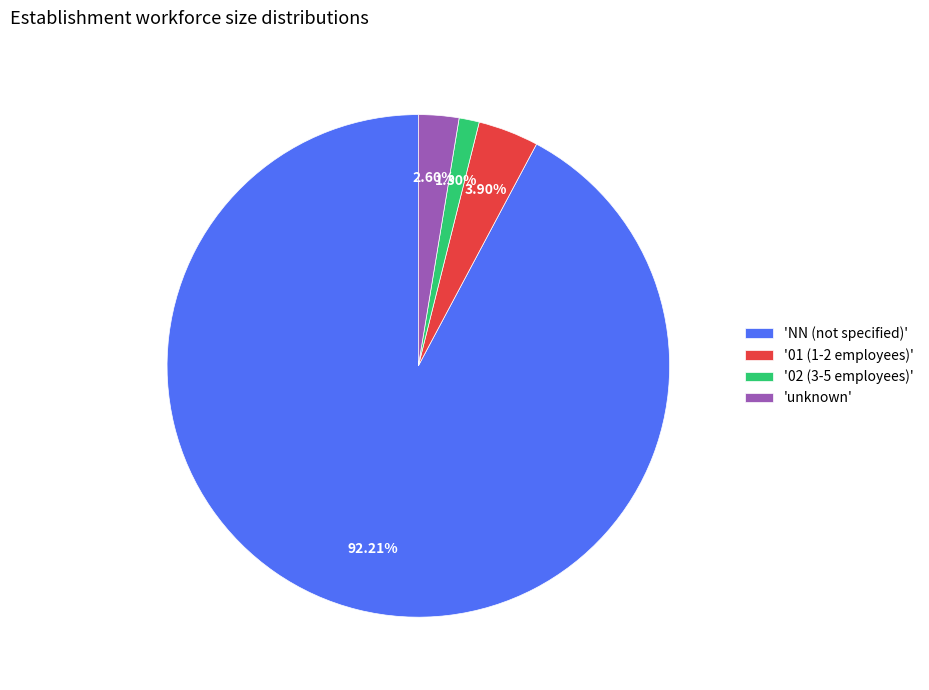

Combined, do '01 (1-2 employees)' and 'unknown' account for over 50%?

No